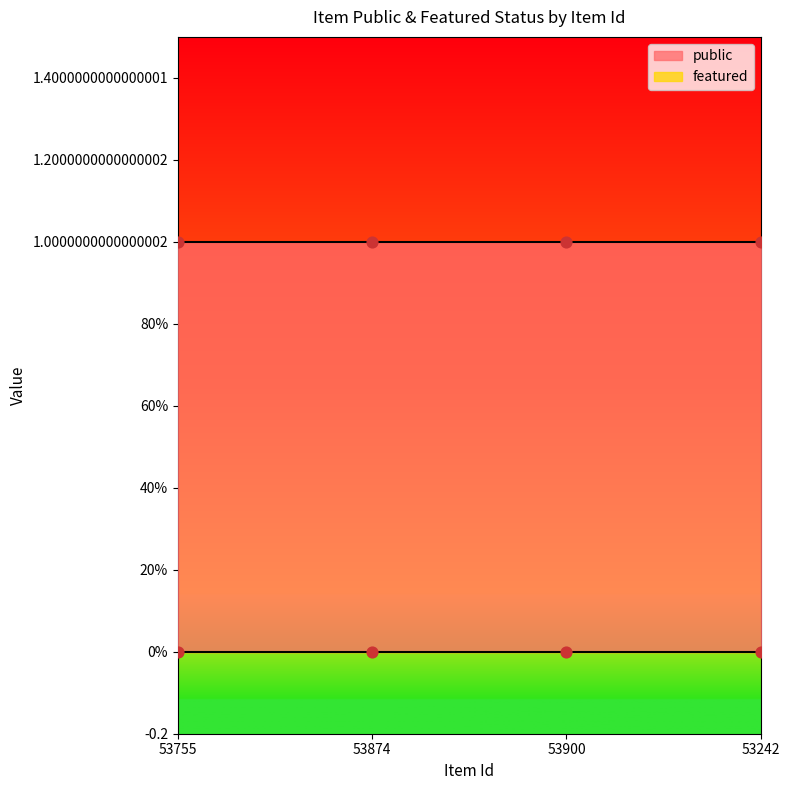

Is the value of public at 53874 greater than the value of featured at 53900?

Yes